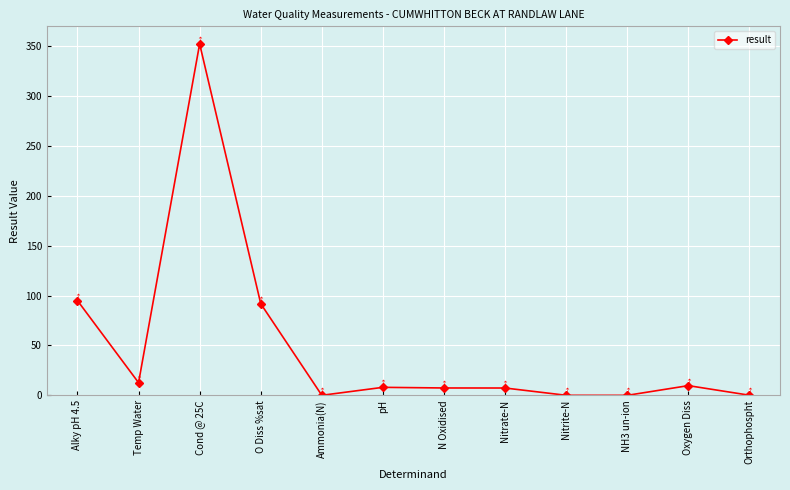

Is it true that the value at Nitrite-N is 0.0?

True